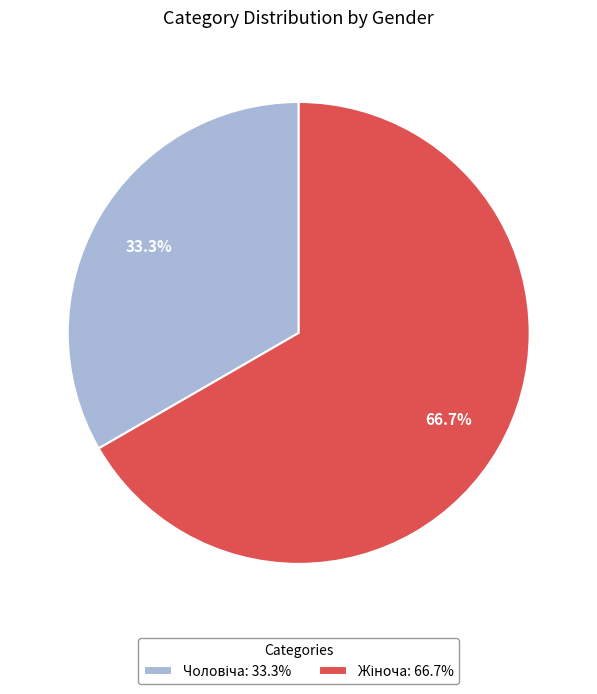

Does any single category account for the majority?

Yes